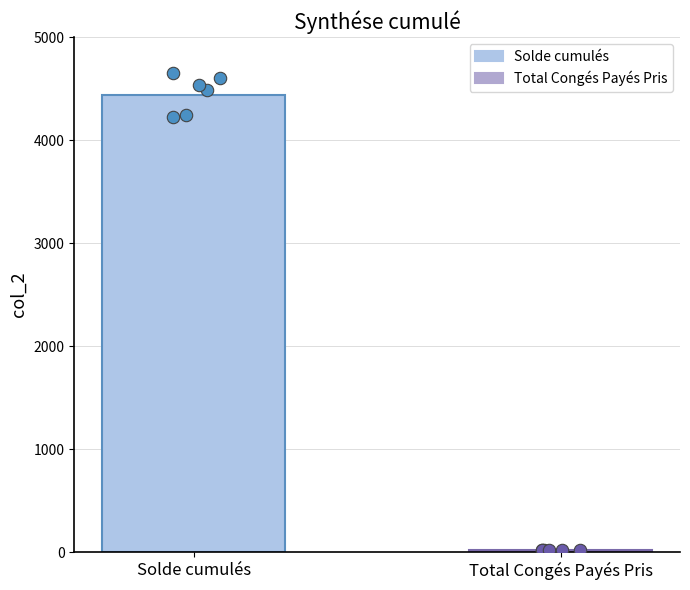

What is the change in value from Solde cumulés to Total Congés Payés Pris?

-4416.8